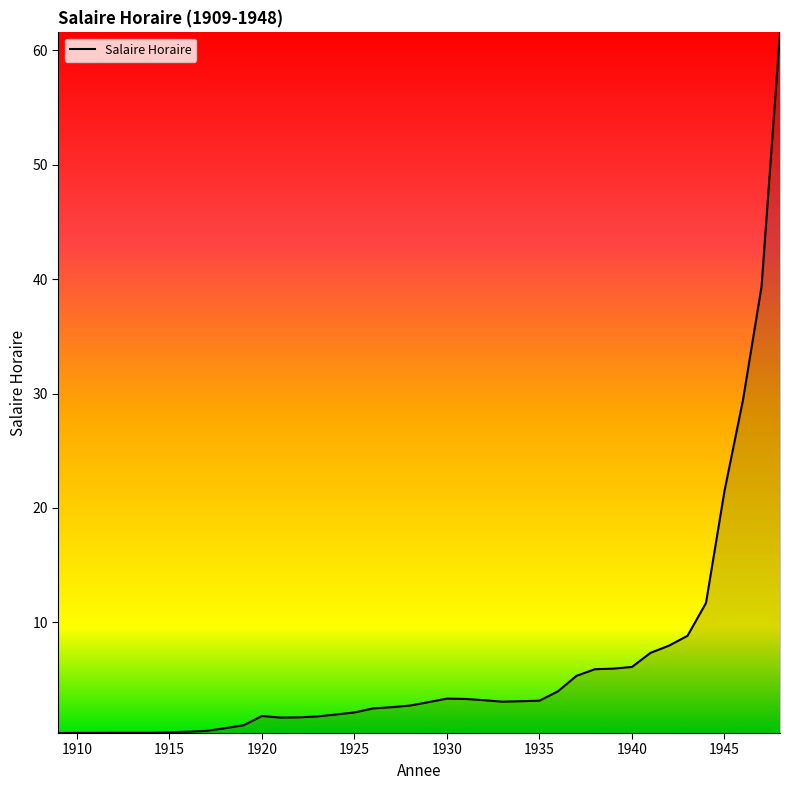

What is the greatest value displayed?

61.6